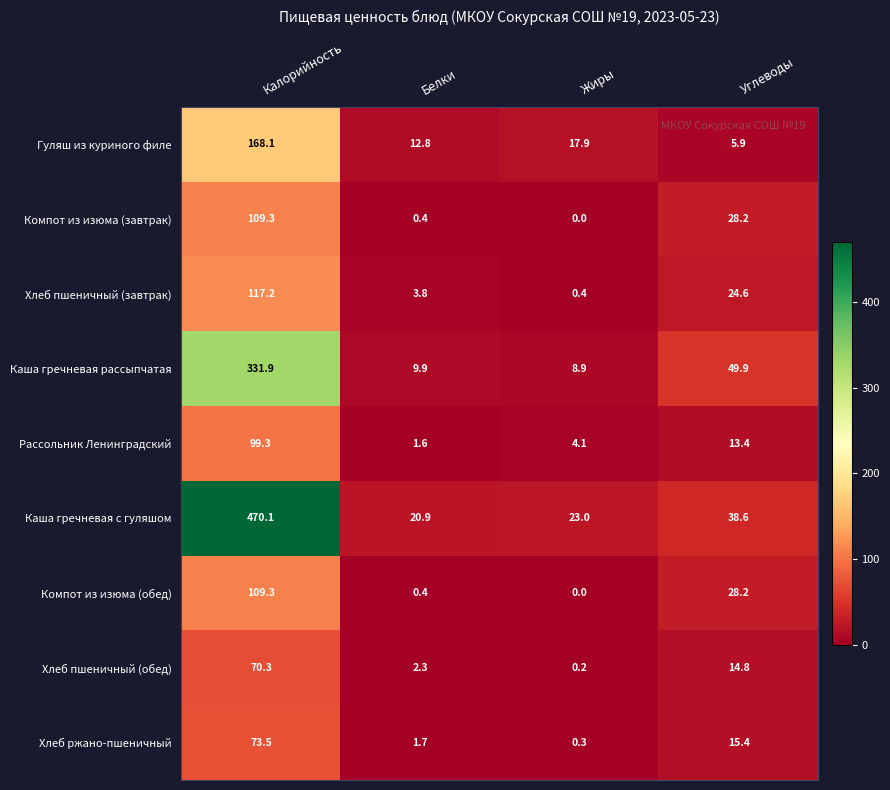

Is it true that Хлеб пшеничный (завтрак) equals 3.8 at Белки?

True